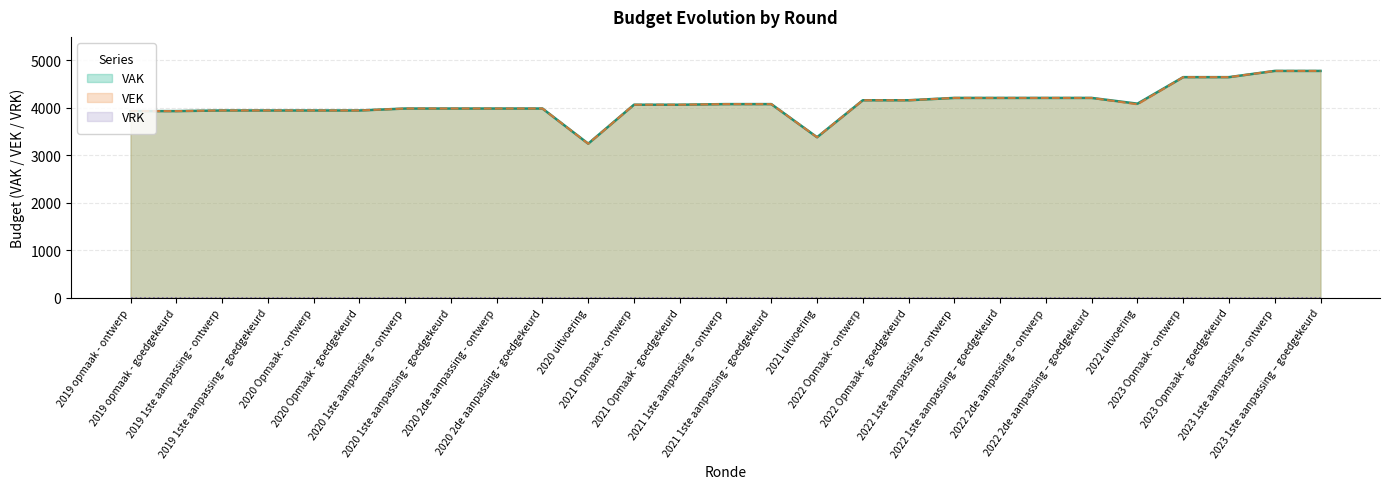

Reading left to right, what are all the values shown in this chart?

VAK: 2019 opmaak - ontwerp=3926	2019 opmaak - goedgekeurd=3926	2019 1ste aanpassing - ontwerp=3939	2019 1ste aanpassing – goedgekeurd=3939	2020 Opmaak - ontwerp=3939	2020 Opmaak - goedgekeurd=3939	2020 1ste aanpassing – ontwerp=3980	2020 1ste aanpassing - goedgekeurd=3980	2020 2de aanpassing - ontwerp=3980	2020 2de aanpassing - goedgekeurd=3980	2020 uitvoering=3241	2021 Opmaak - ontwerp=4060	2021 Opmaak - goedgekeurd=4060	2021 1ste aanpassing – ontwerp=4073	2021 1ste aanpassing - goedgekeurd=4073	2021 uitvoering=3376	2022 Opmaak - ontwerp=4154	2022 Opmaak - goedgekeurd=4154	2022 1ste aanpassing – ontwerp=4203	2022 1ste aanpassing – goedgekeurd=4203	2022 2de aanpassing – ontwerp=4203	2022 2de aanpassing – goedgekeurd=4203	2022 uitvoering=4082	2023 Opmaak - ontwerp=4640	2023 Opmaak – goedgekeurd=4640	2023 1ste aanpassing – ontwerp=4771	2023 1ste aanpassing – goedgekeurd=4771
VEK: 2019 opmaak - ontwerp=3926	2019 opmaak - goedgekeurd=3926	2019 1ste aanpassing - ontwerp=3939	2019 1ste aanpassing – goedgekeurd=3939	2020 Opmaak - ontwerp=3939	2020 Opmaak - goedgekeurd=3939	2020 1ste aanpassing – ontwerp=3980	2020 1ste aanpassing - goedgekeurd=3980	2020 2de aanpassing - ontwerp=3980	2020 2de aanpassing - goedgekeurd=3980	2020 uitvoering=3240	2021 Opmaak - ontwerp=4060	2021 Opmaak - goedgekeurd=4060	2021 1ste aanpassing – ontwerp=4073	2021 1ste aanpassing - goedgekeurd=4073	2021 uitvoering=3376	2022 Opmaak - ontwerp=4154	2022 Opmaak - goedgekeurd=4154	2022 1ste aanpassing – ontwerp=4203	2022 1ste aanpassing – goedgekeurd=4203	2022 2de aanpassing – ontwerp=4203	2022 2de aanpassing – goedgekeurd=4203	2022 uitvoering=4069	2023 Opmaak - ontwerp=4640	2023 Opmaak – goedgekeurd=4640	2023 1ste aanpassing – ontwerp=4771	2023 1ste aanpassing – goedgekeurd=4771